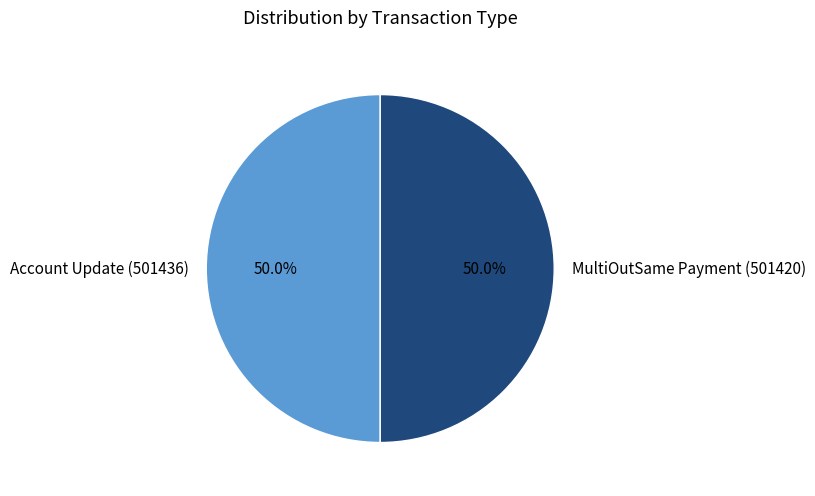

To the nearest percent, what is the average slice percentage?

50%